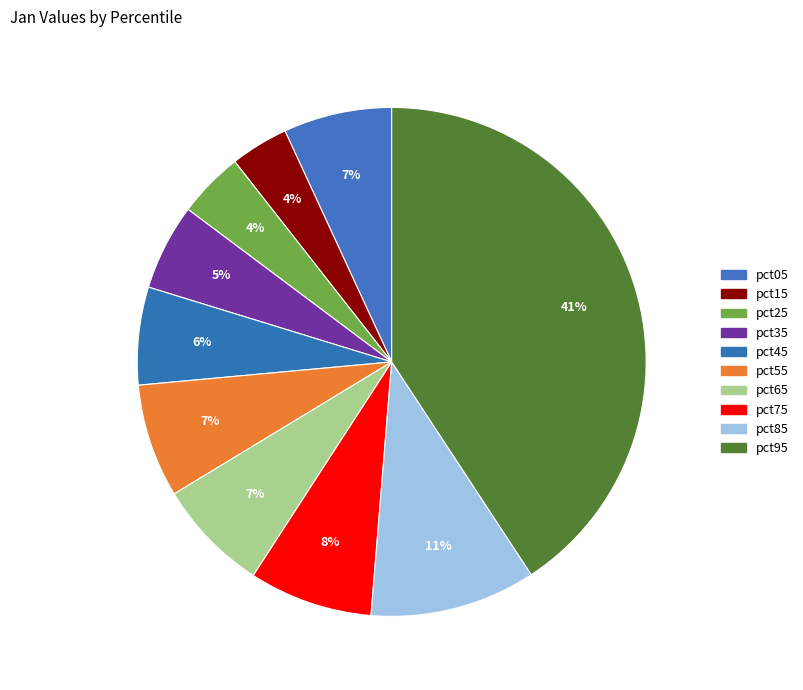

Which slice is the smallest?

pct15